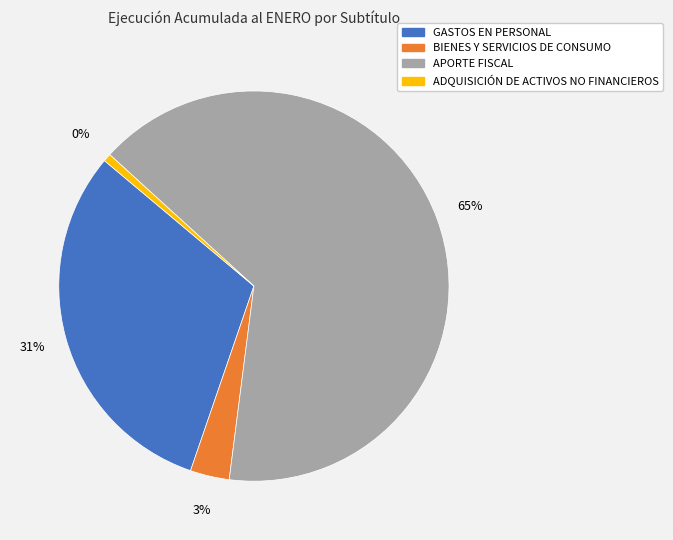

How many slices are in this pie chart?

4